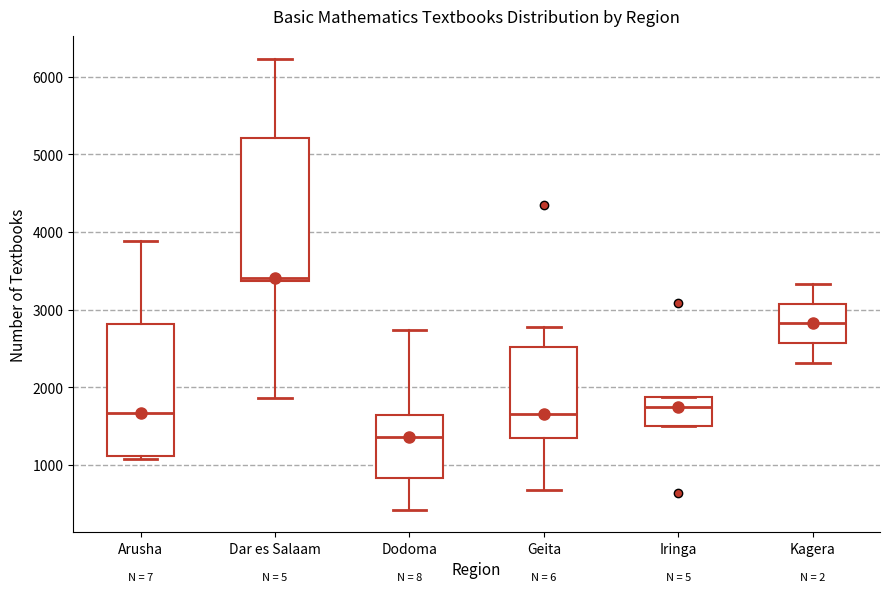

Reading left to right, transcribe this box plot: for each box, give where its median line is, the range the box spans, and where its two whiskers end, as read against the y-axis. The values are not printed on the chart, so give them approximately, as read against the axis.

Arusha: median 1700, box 1100 to 2800, whiskers 1100 (just below the box's lower edge) to 3900
Dar es Salaam: median 3400 (just above the box's lower edge), box 3400 to 5200, whiskers 1900 to 6200
Dodoma: median 1400, box 800 to 1600, whiskers 400 to 2700
Geita: median 1700, box 1300 to 2500, whiskers 700 to 2800
Iringa: median 1700, box 1500 to 1900, whiskers 1500 to 1900
Kagera: median 2800, box 2600 to 3100, whiskers 2300 to 3300